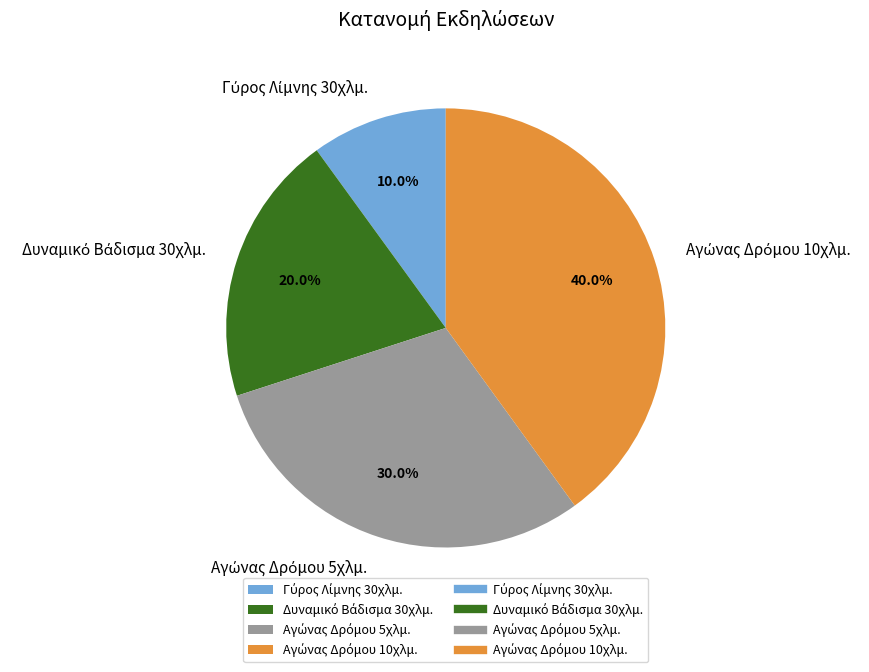

To the nearest percent, what is the average slice percentage?

25%